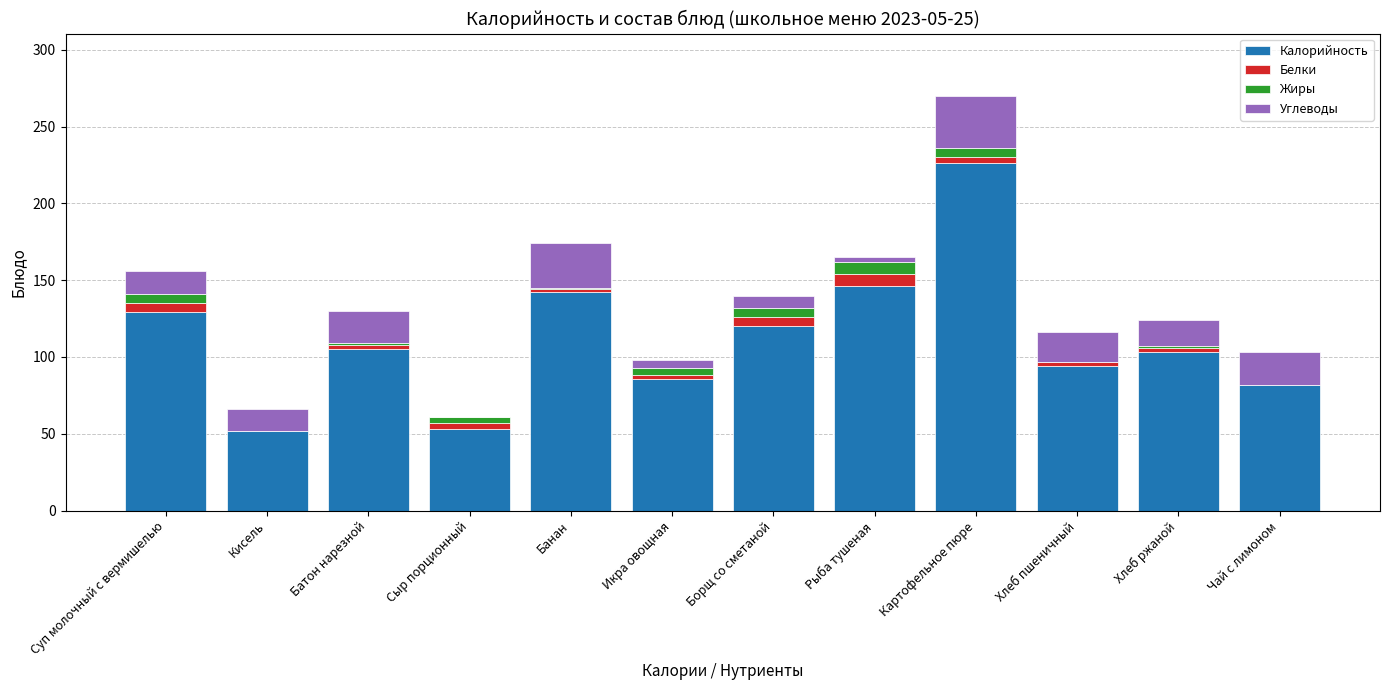

True or false: Калорийность has a value of 94 at Хлеб пшеничный.

True